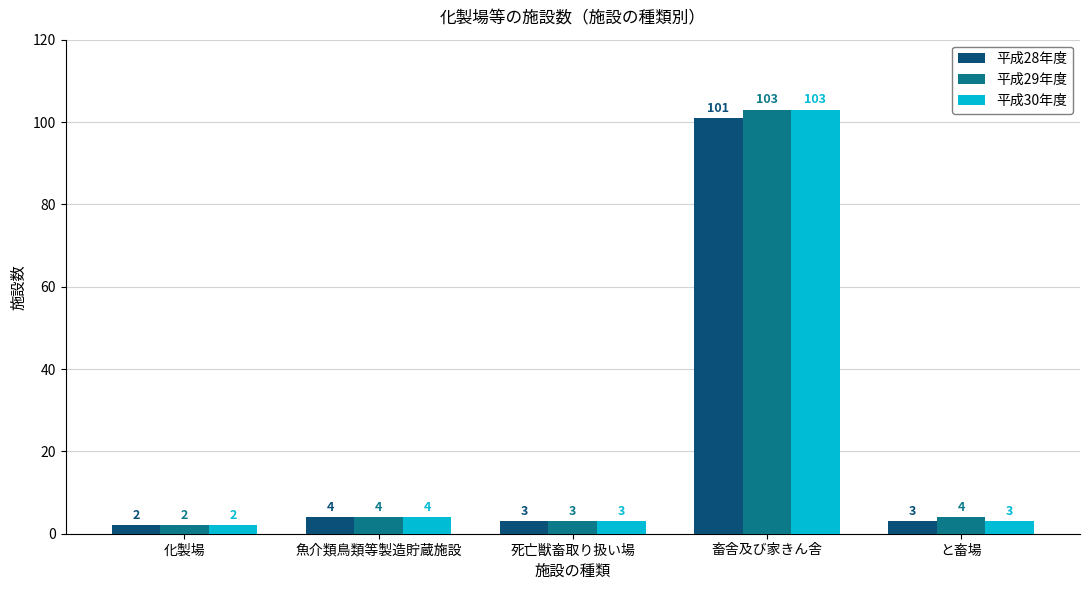

Is the value of 平成29年度 at 化製場 greater than the value of 平成30年度 at 畜舎及び家きん舎?

No